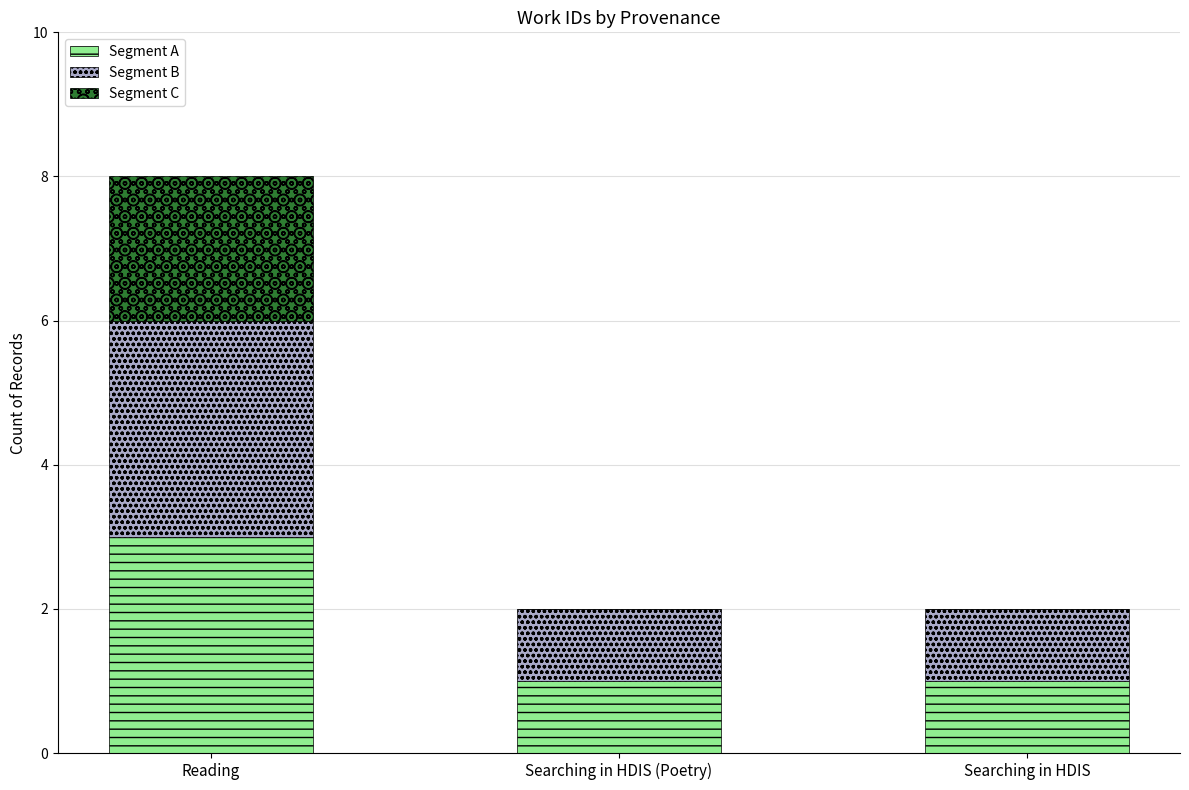

What is the total value across all series at Reading?

8